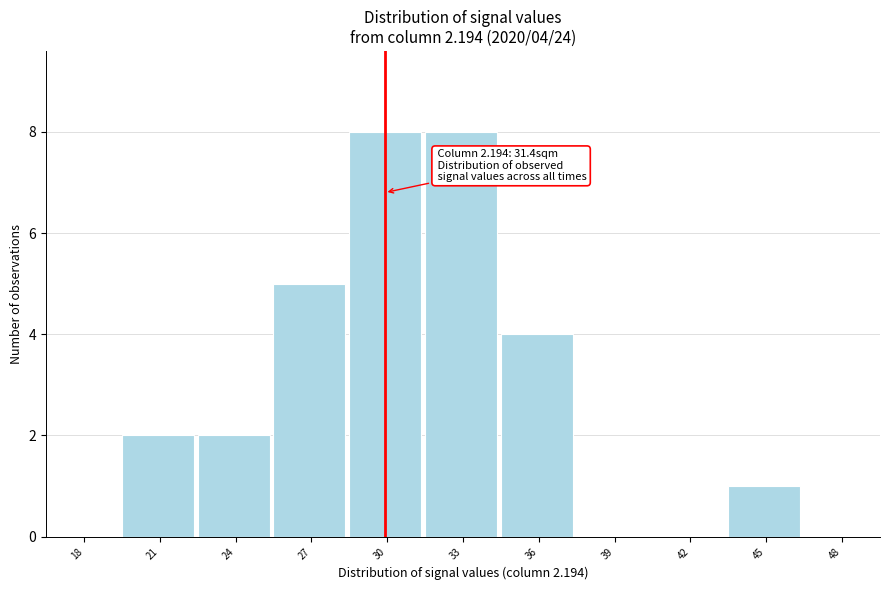

Reading left to right, what are all the values shown in this chart?

18=0	21=2	24=2	27=5	30=8	33=8	36=4	39=0	42=0	45=1	48=0